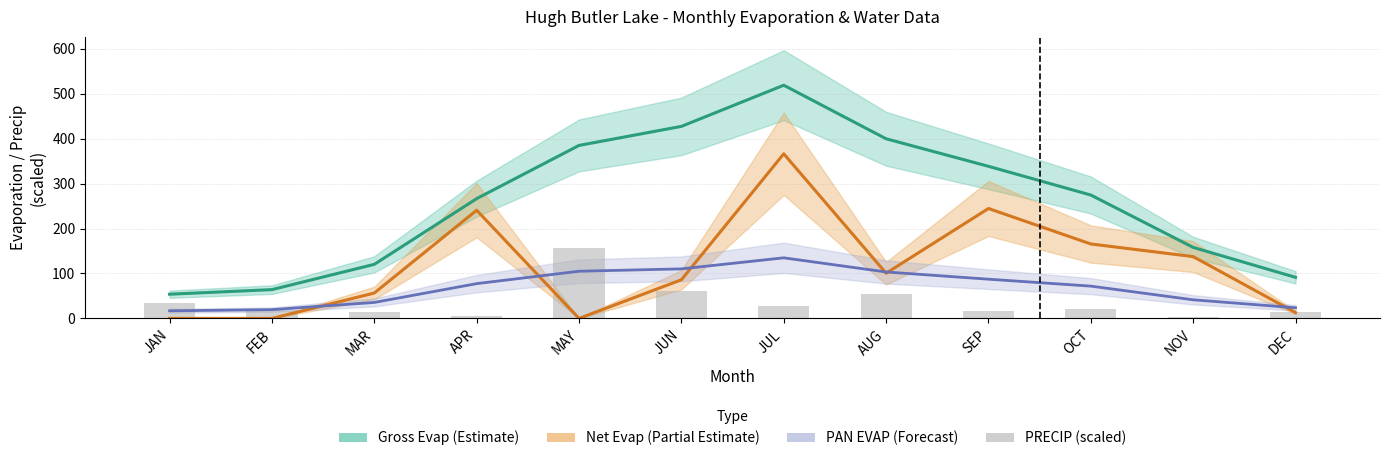

List the labels in order of PRECIP (scaled) value, largest first.

MAY, JUN, AUG, JAN, JUL, OCT, FEB, SEP, DEC, MAR, APR, NOV